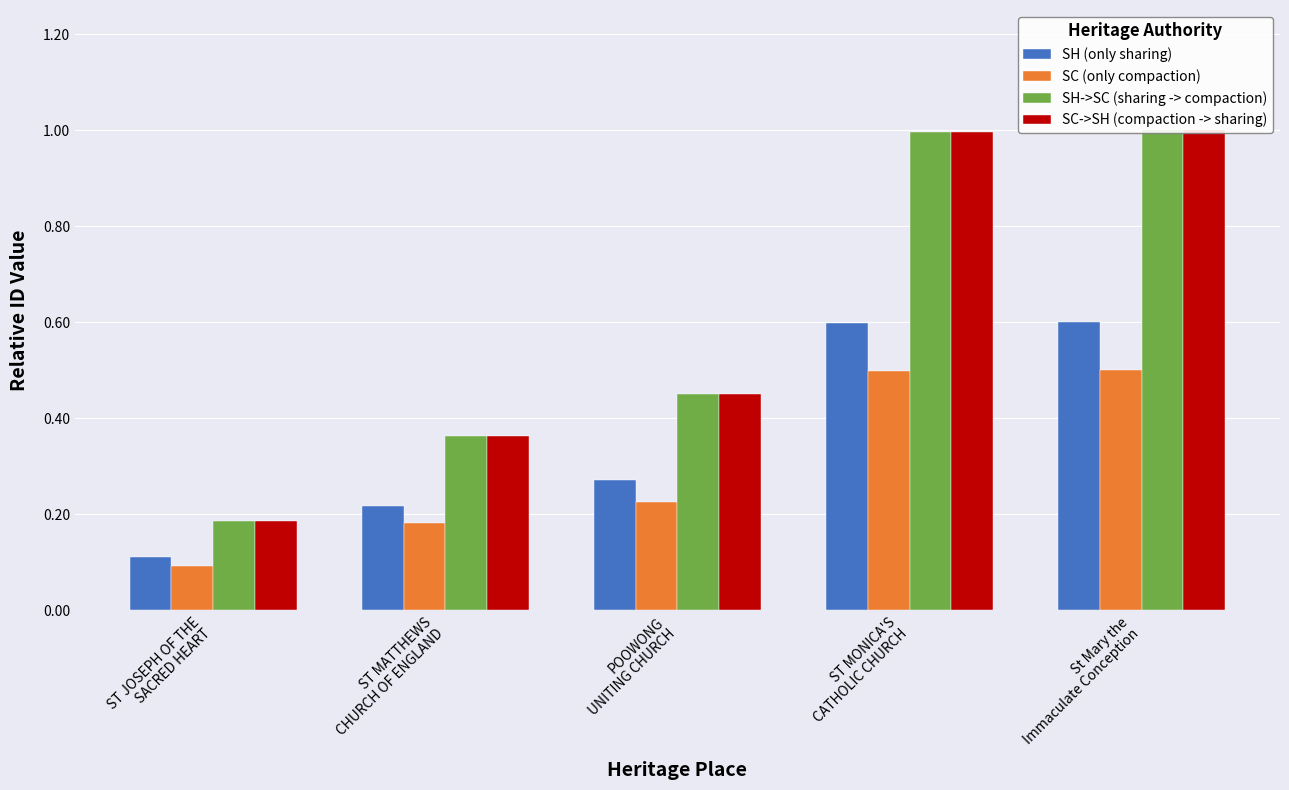

The value of SH->SC (sharing -> compaction) at POOWONG
UNITING CHURCH is 0.5. True or false?

True